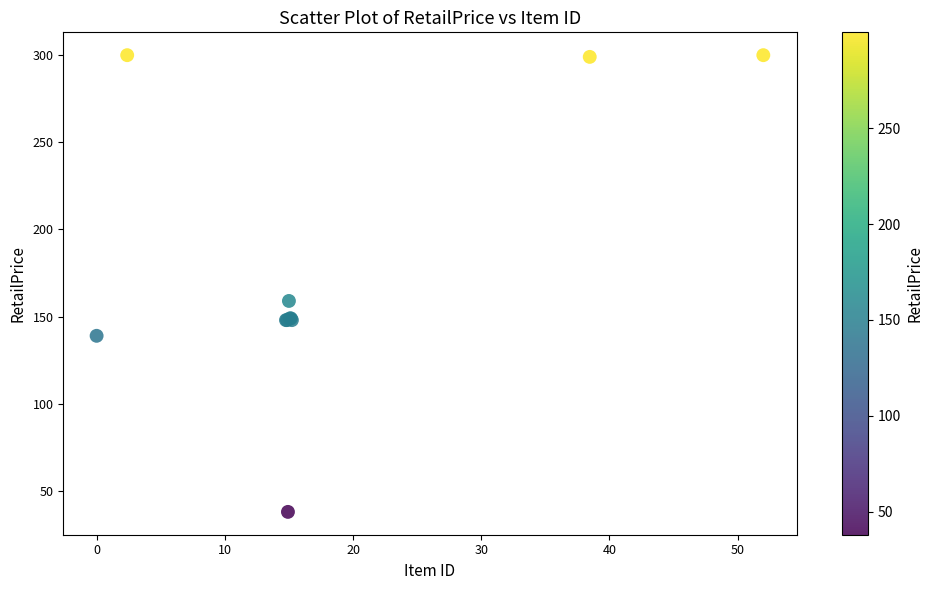

What Y value in the scatter plot is closest to 168?

159.0